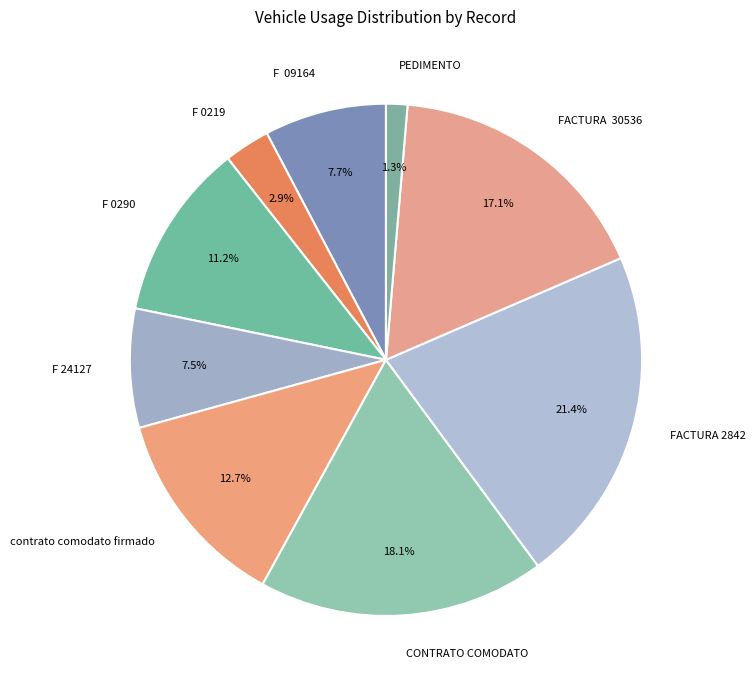

How many slices are in this pie chart?

9